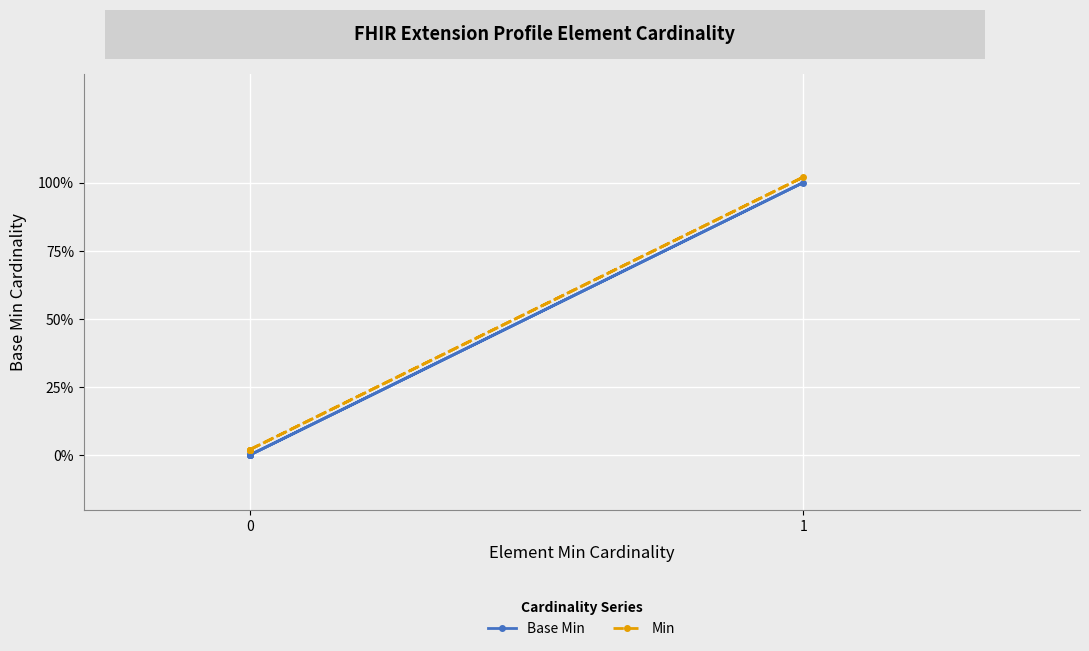

The value of Min at 0 is 0.0. True or false?

False